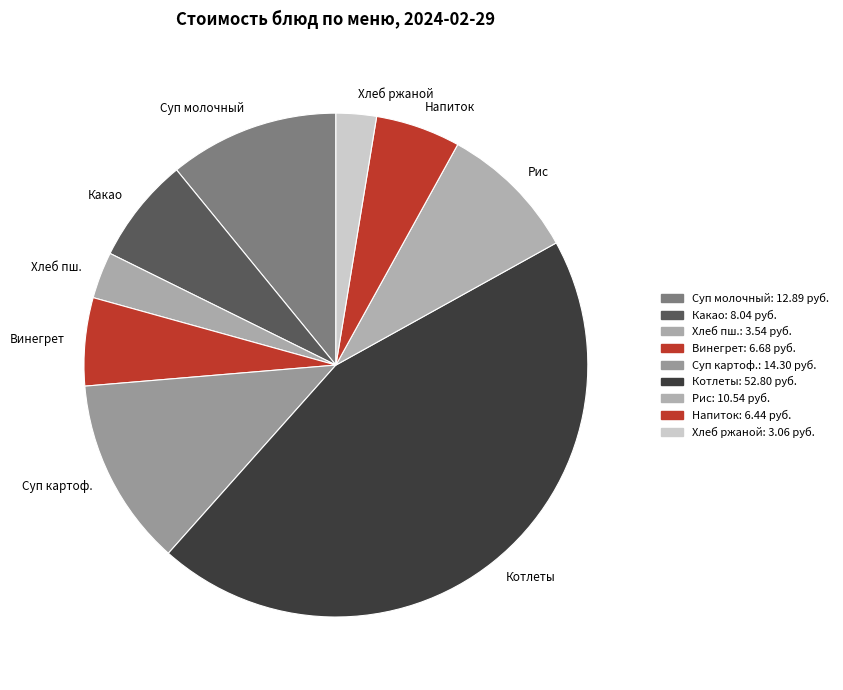

What is the largest slice in the pie chart?

Котлеты